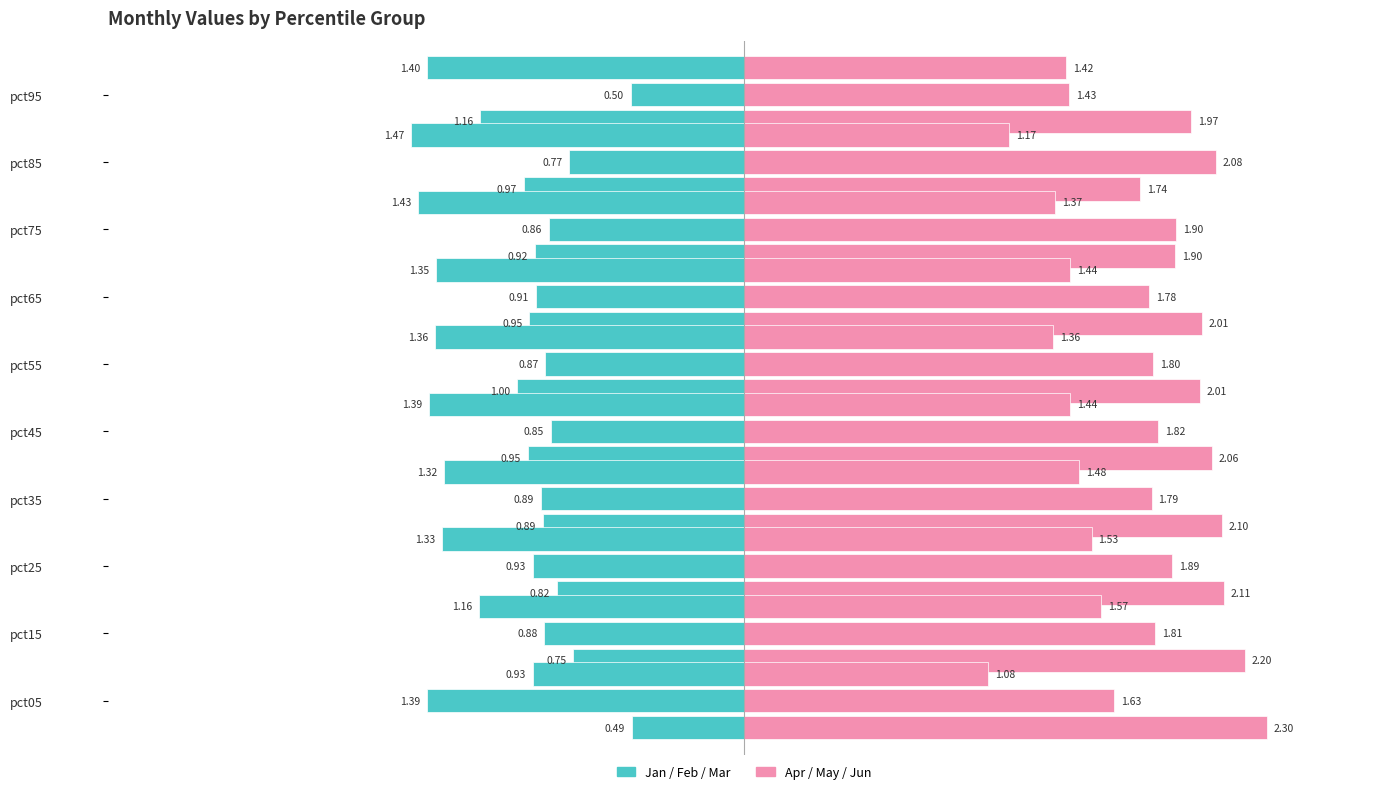

Which series has the largest total across all categories?

Apr-Jun (Right)